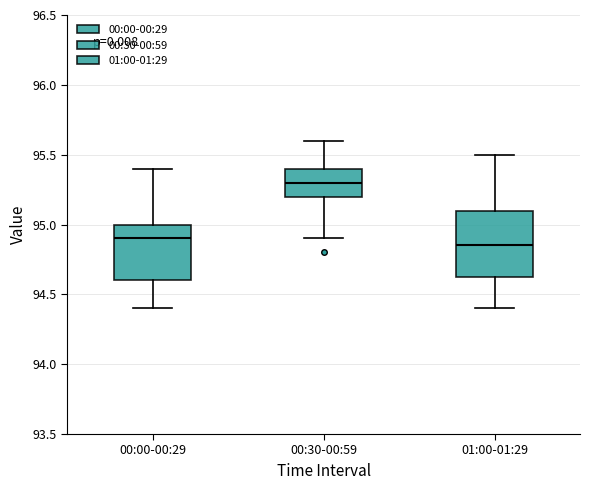

Which box is the tallest, from its lower edge to its upper edge?

01:00-01:29